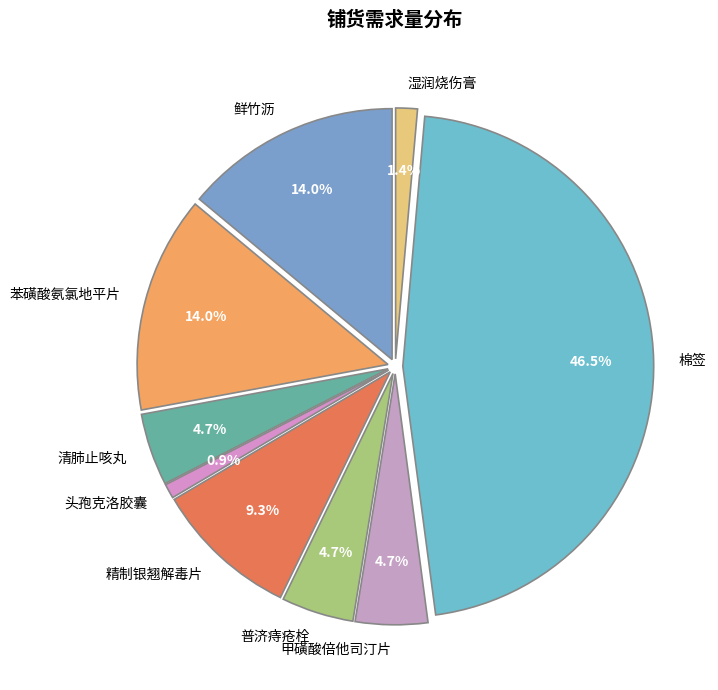

Is the sum of 清肺止咳丸 and 普济痔疮栓 greater than half?

No